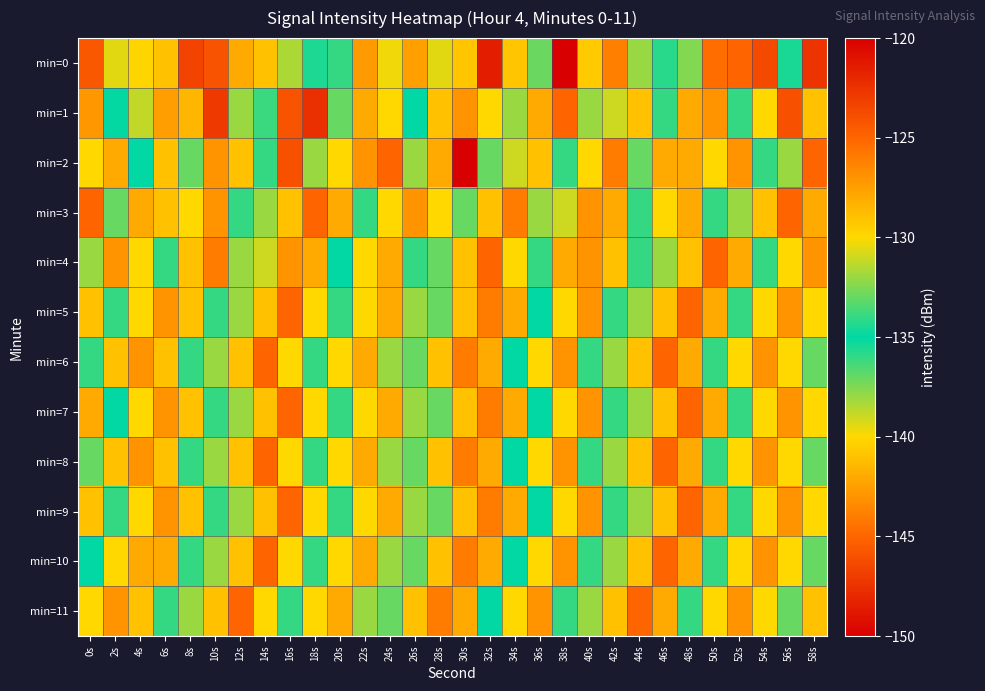

What is the total value across all series at 16s?

-1593.2